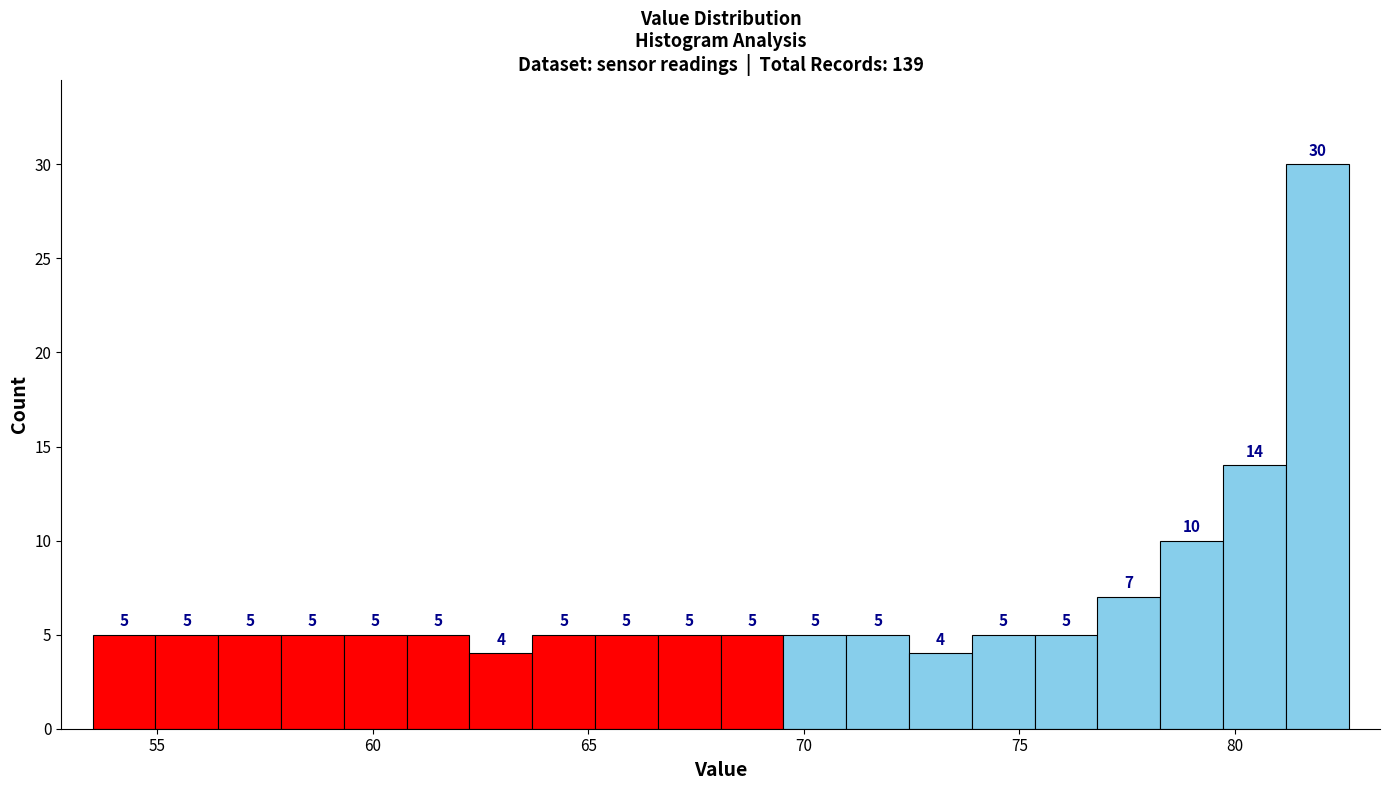

Read against the x-axis, roughly where is the centre of the tallest bar?

82.0